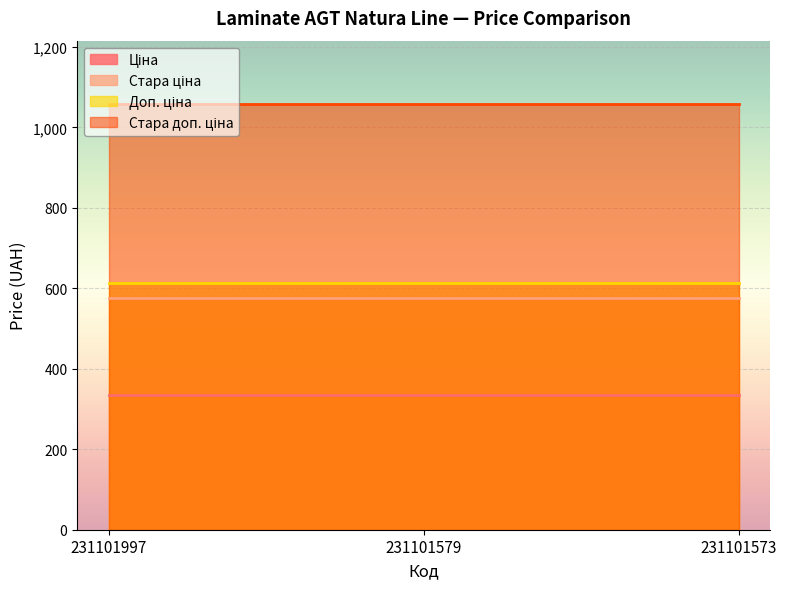

Which series changed the most between 231101579 and 231101573?

Ціна